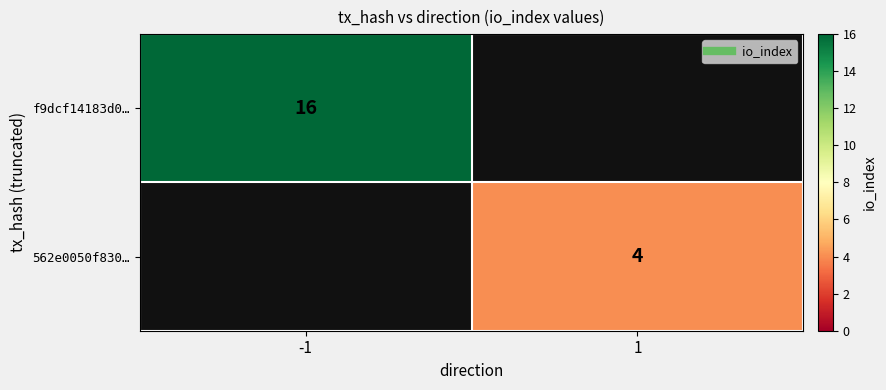

Is the value of f9dcf14183d0… at 1 greater than the value of 562e0050f830… at 1?

No